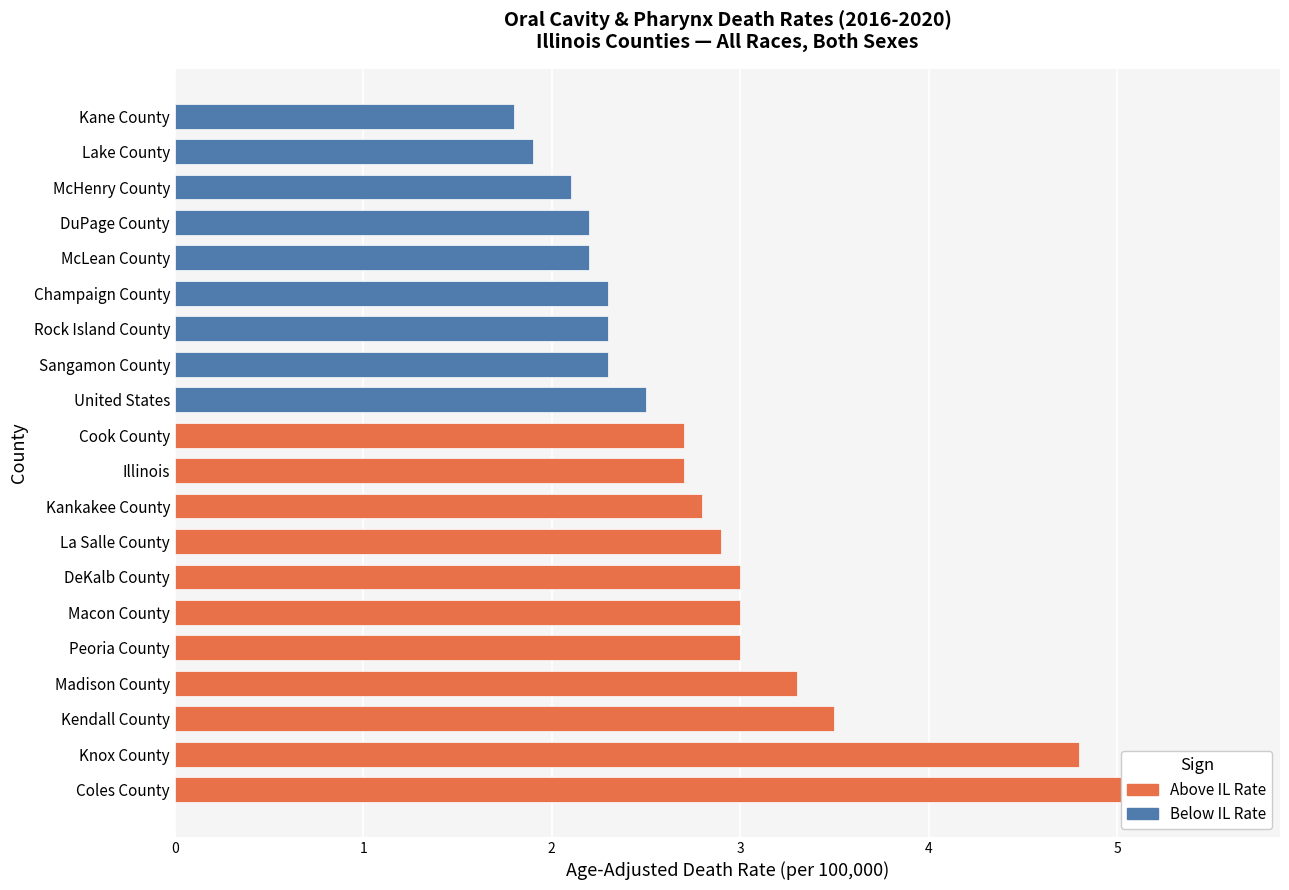

Which category has the lowest value across all series?

Kane County